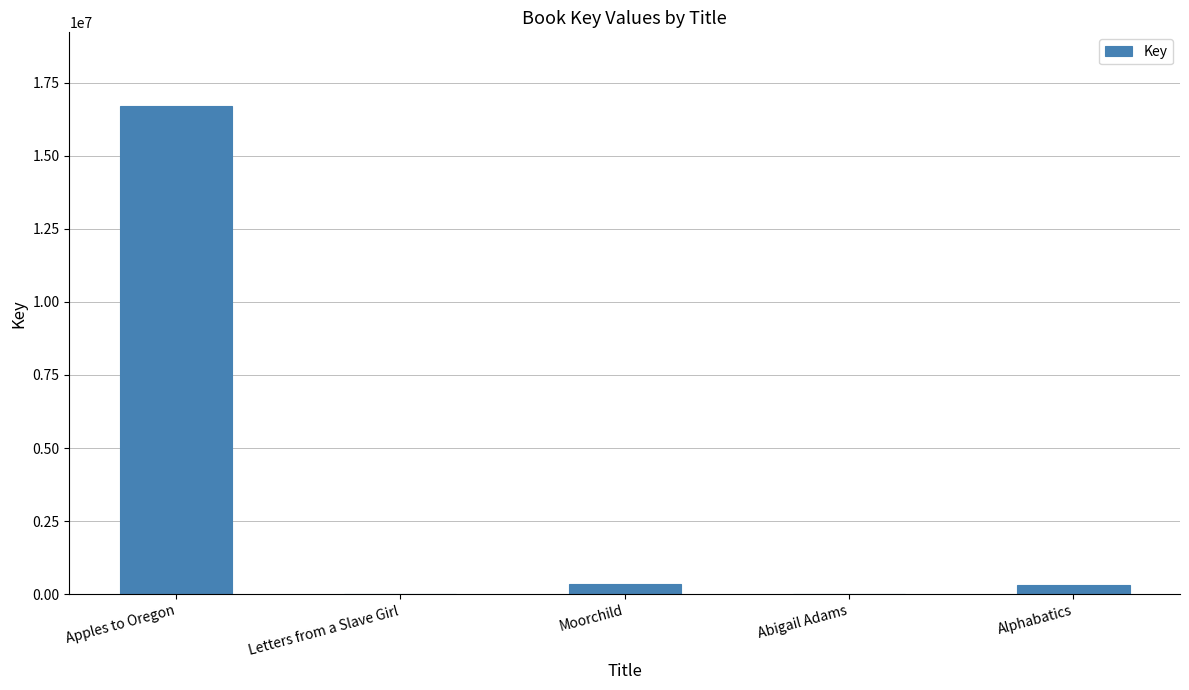

Where does the data first go above 316283?

Apples to Oregon